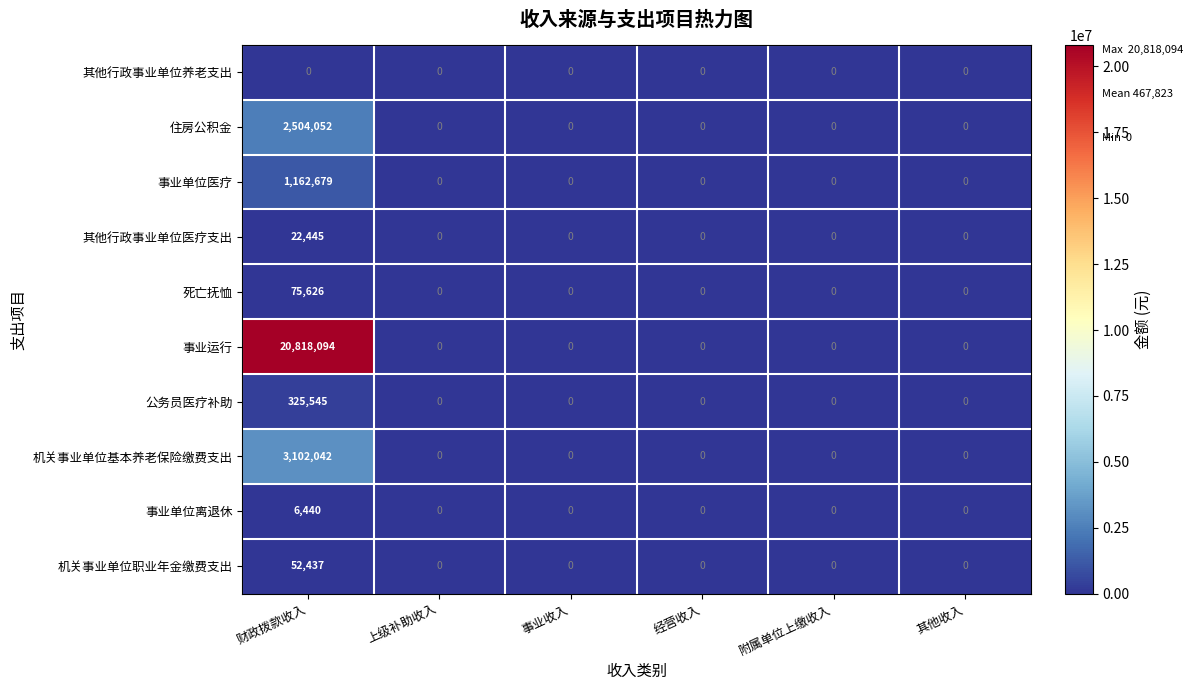

True or false: 事业单位医疗 has a value of 505032 at 其他收入.

False